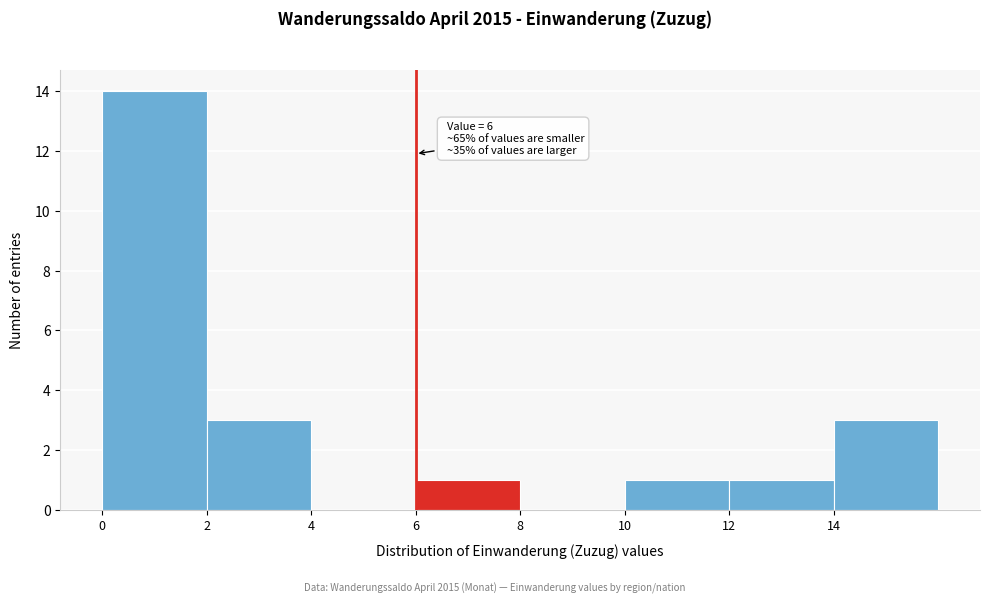

Which range on the x-axis has the tallest bar?

0 to 2